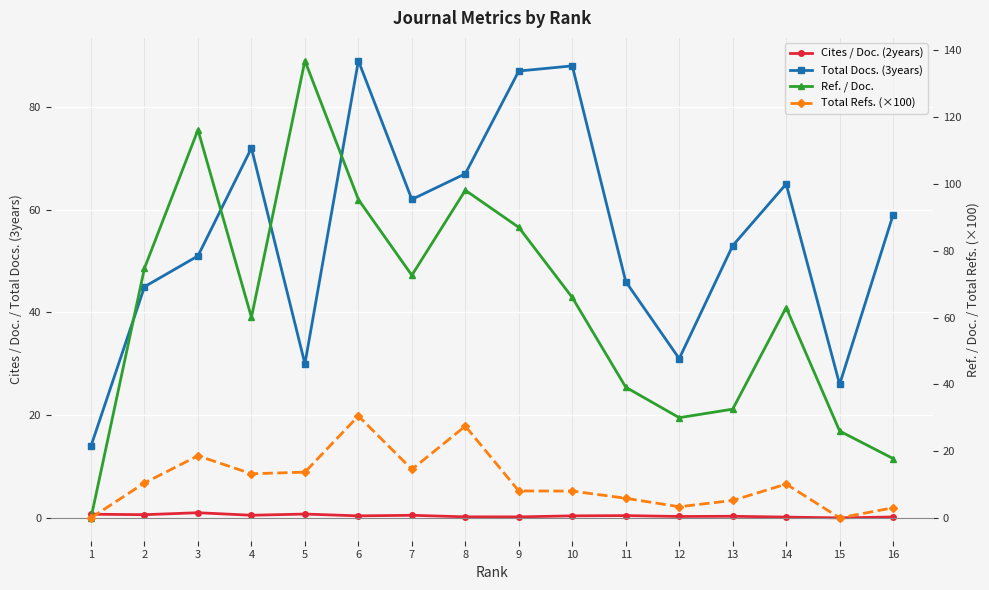

In Ref. / Doc., how many points are higher than both neighbors (excluding endpoints)?

4